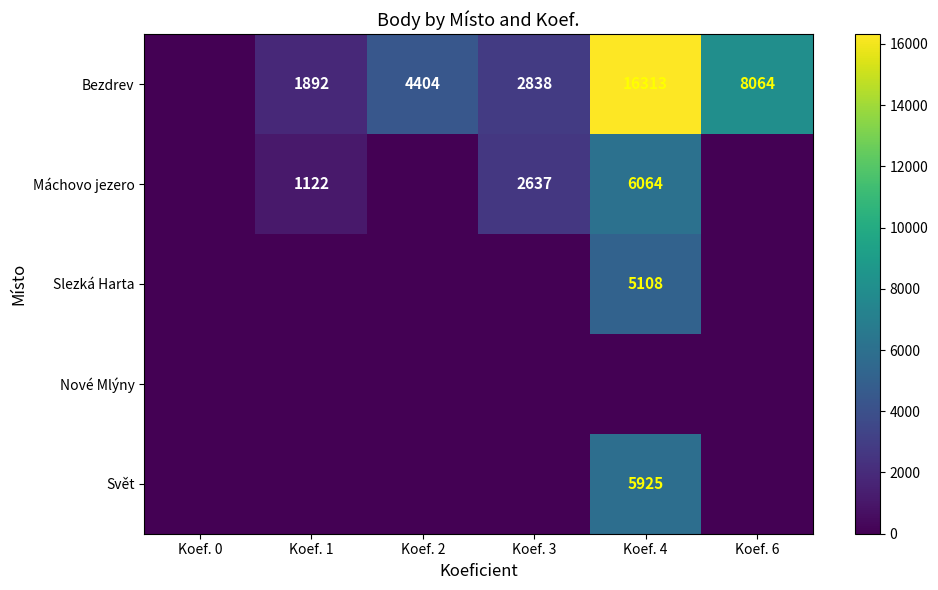

Is the value of Slezká Harta at Koef. 4 greater than the value of Svět at Koef. 4?

No